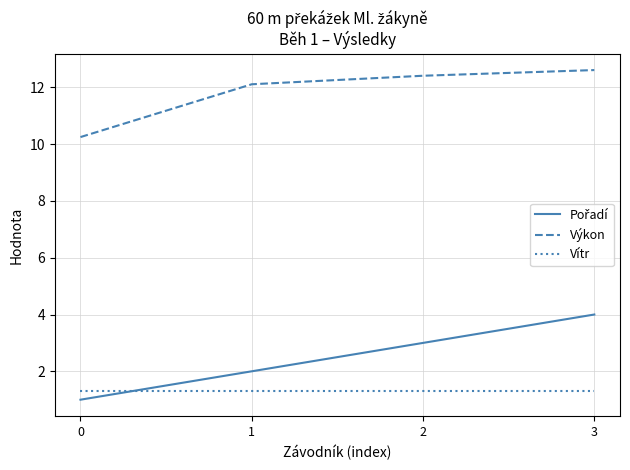

True or false: Vítr and Výkon cross at least once.

False